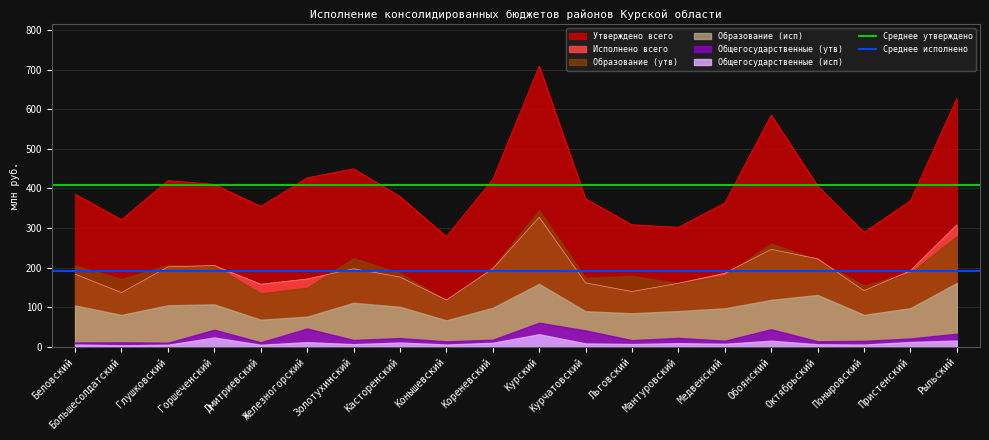

What is the average value of the Среднее утверждено series?

409.0